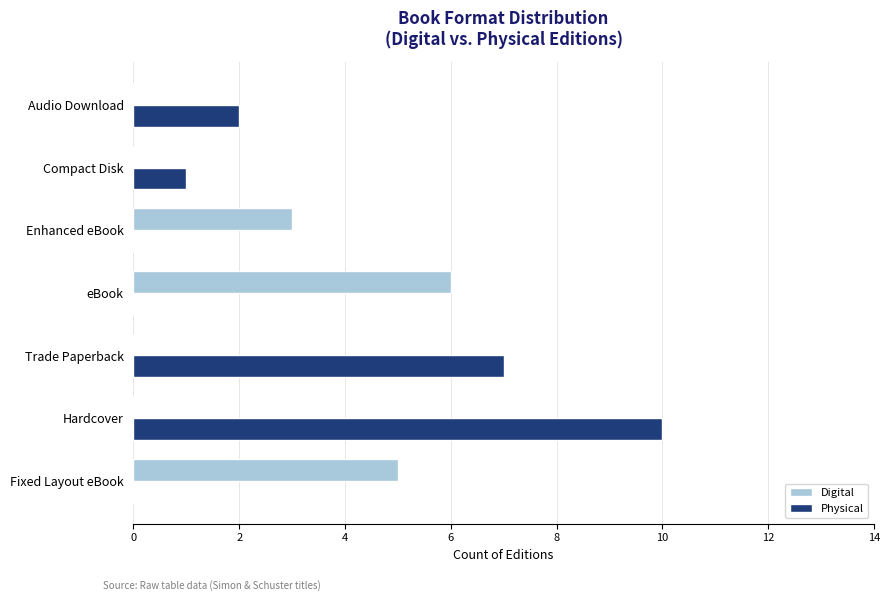

True or false: Digital has a value of 0 at Hardcover.

True